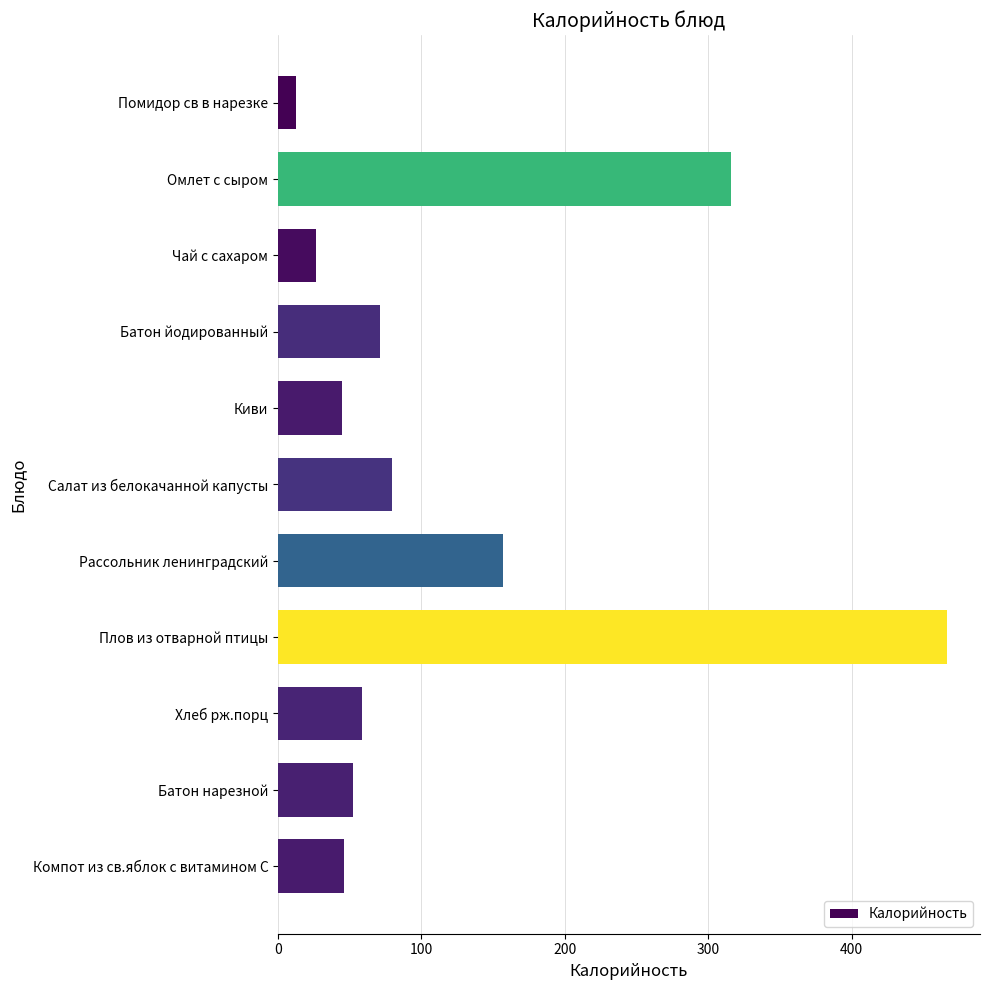

What is the sum of all values?

1331.1